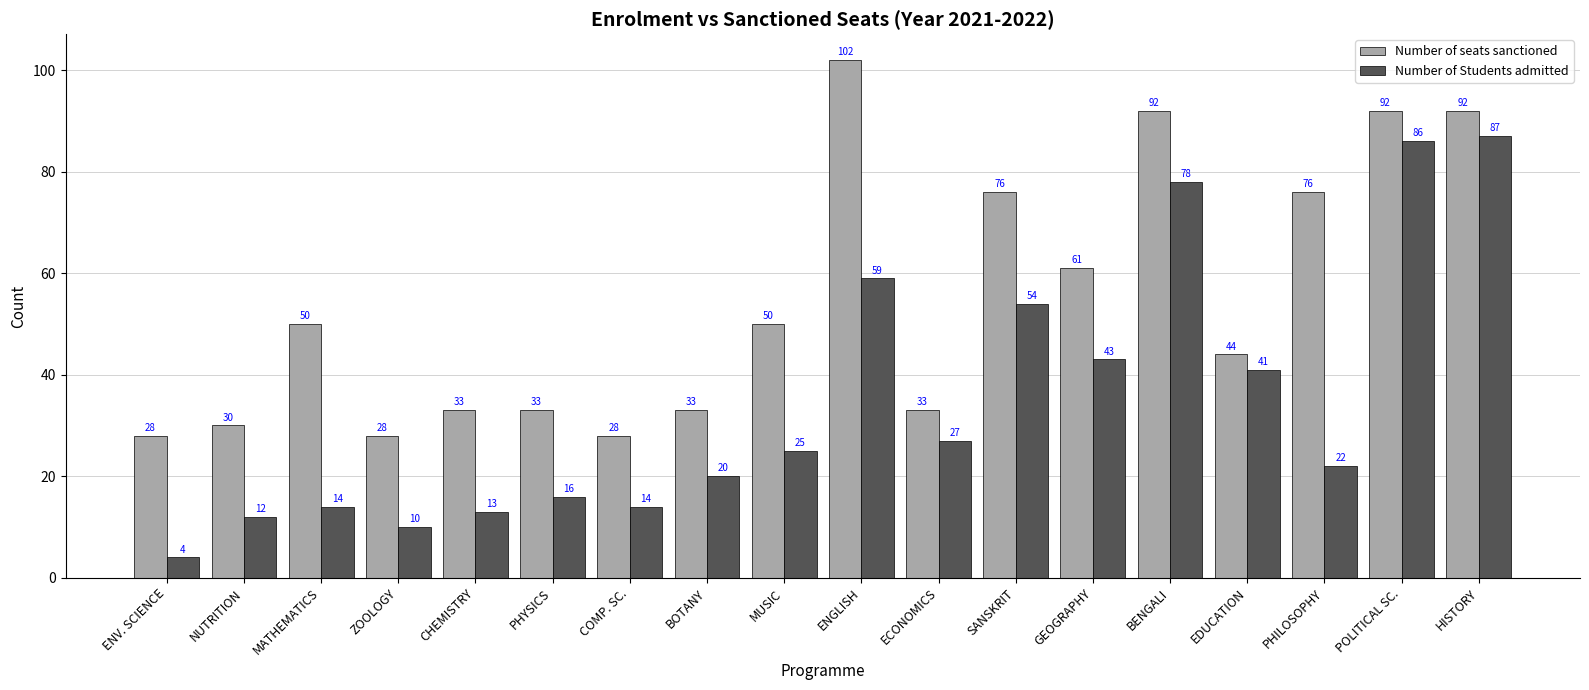

Rank the series at PHILOSOPHY from highest to lowest value.

Number of seats sanctioned, Number of Students admitted